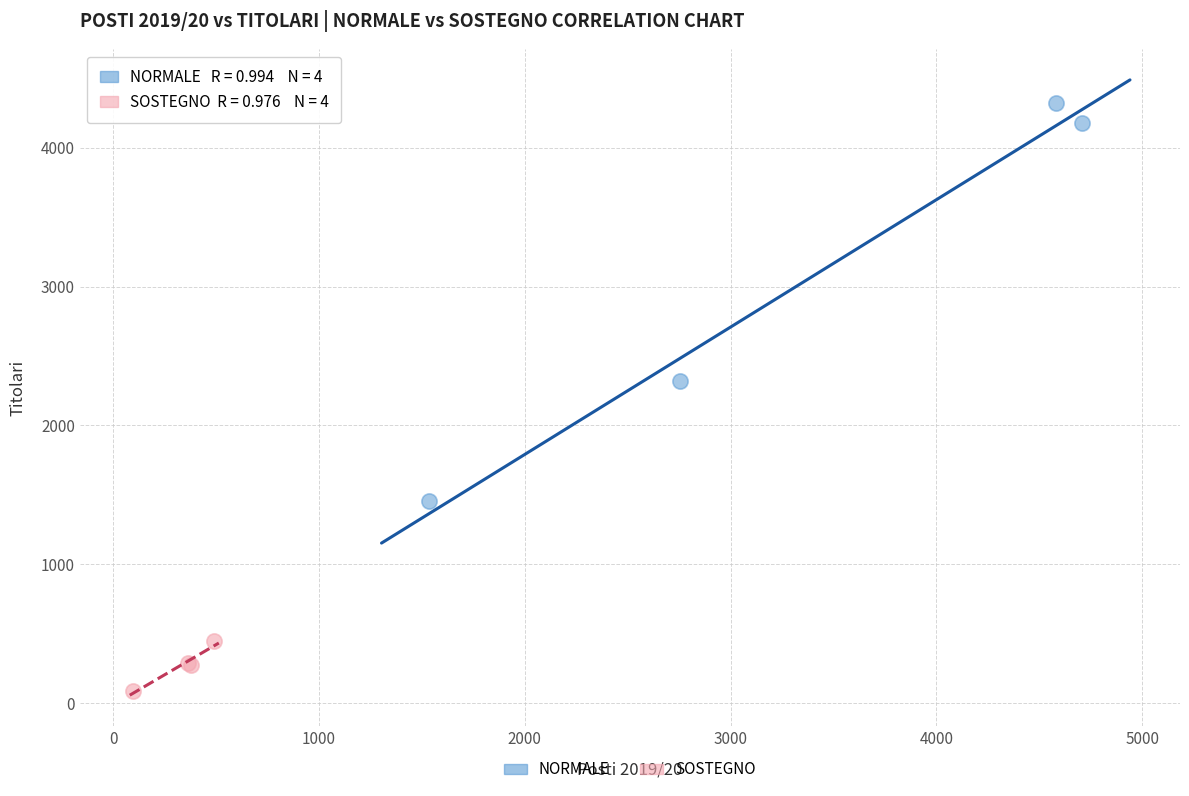

Which series contains the lowest Y value?

SOSTEGNO